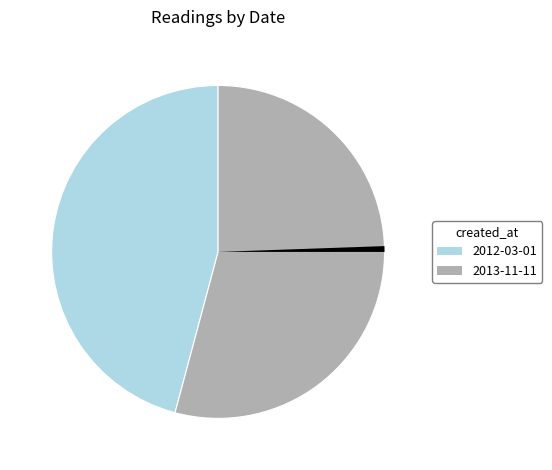

Is there a majority slice in this chart?

Yes